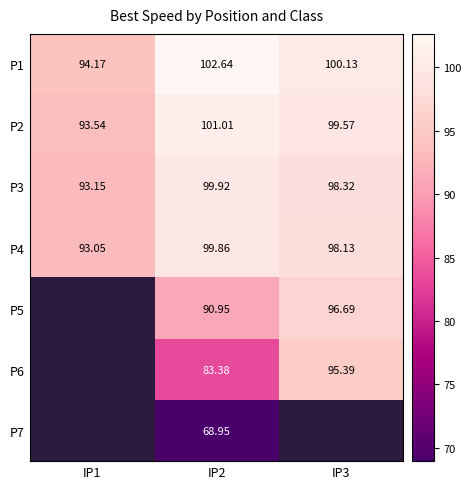

Is the value of P2 at IP3 greater than the value of P3 at IP1?

Yes